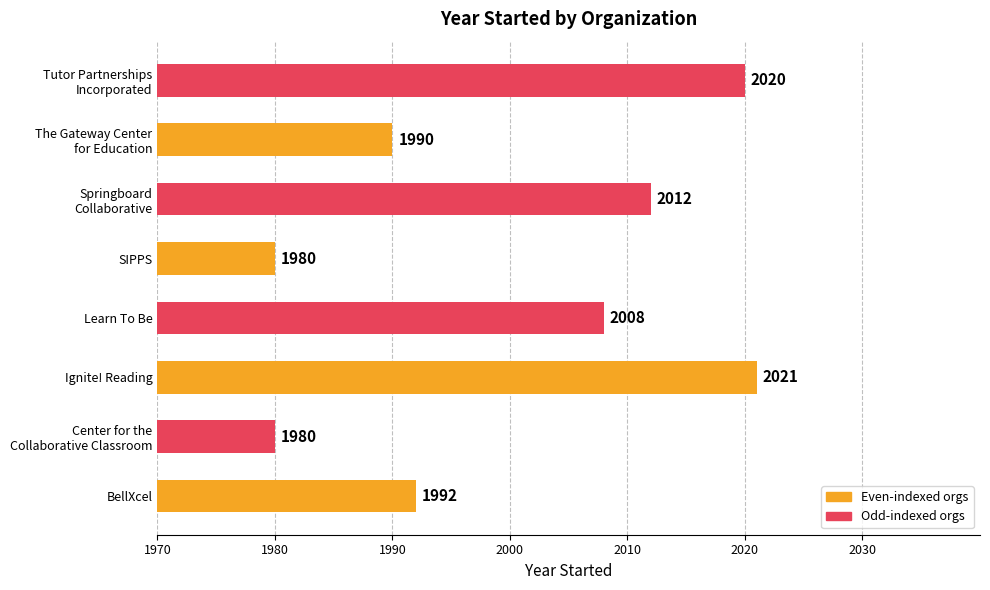

Are the bars horizontal?

Yes